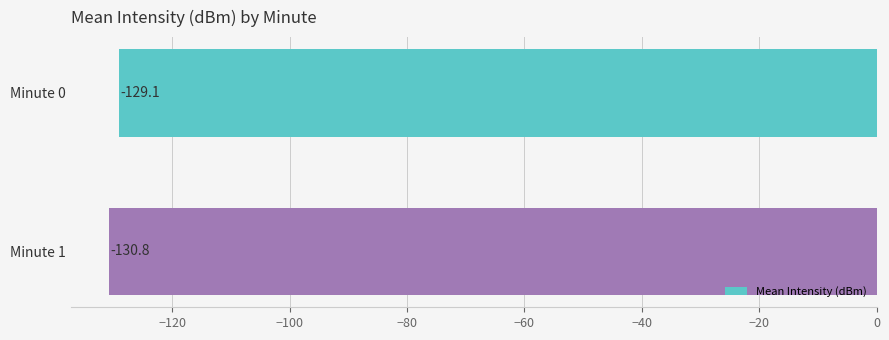

The chart shows a value of -130.8 at Minute 1. True or false?

True